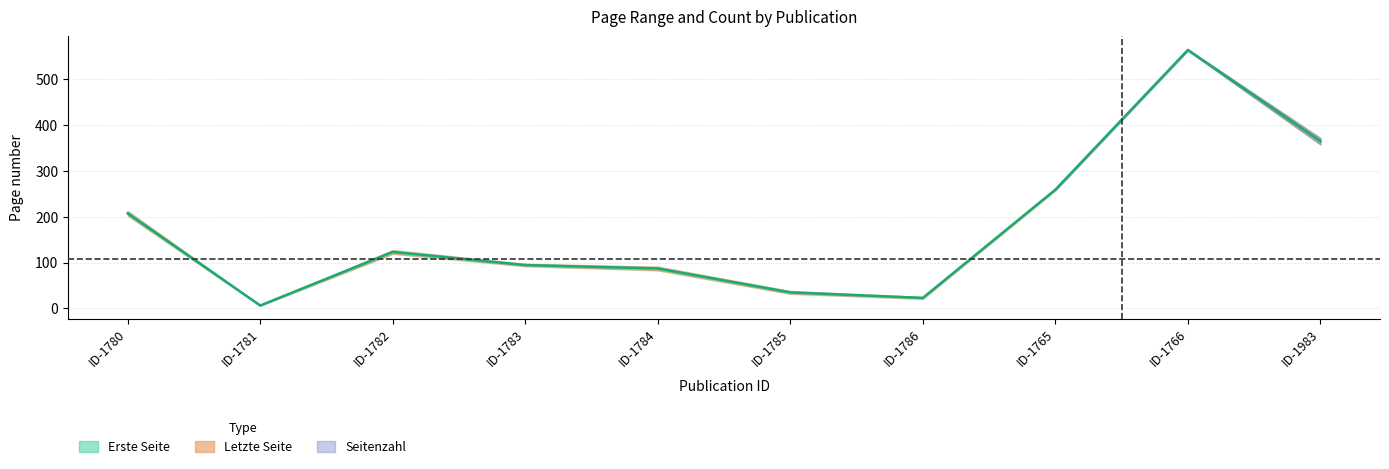

What is the sum of all values?

1761.0